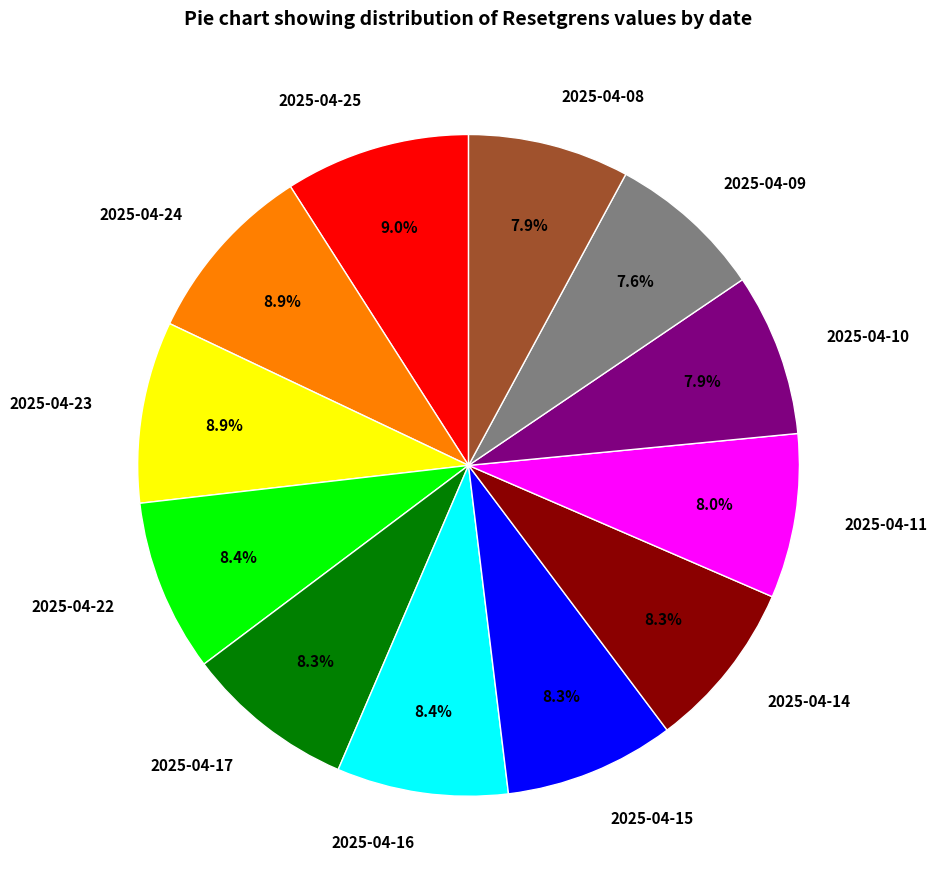

Do 2025-04-24 and 2025-04-11 together represent more than half of the pie?

No